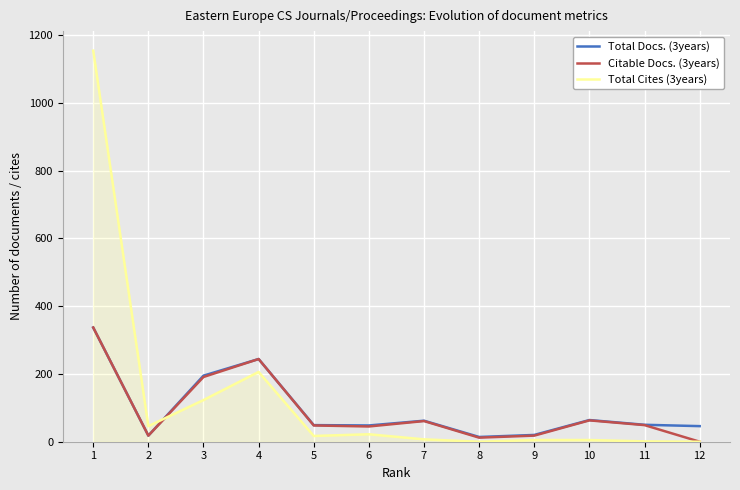

The value of Citable Docs. (3years) at 10 is 63. True or false?

True